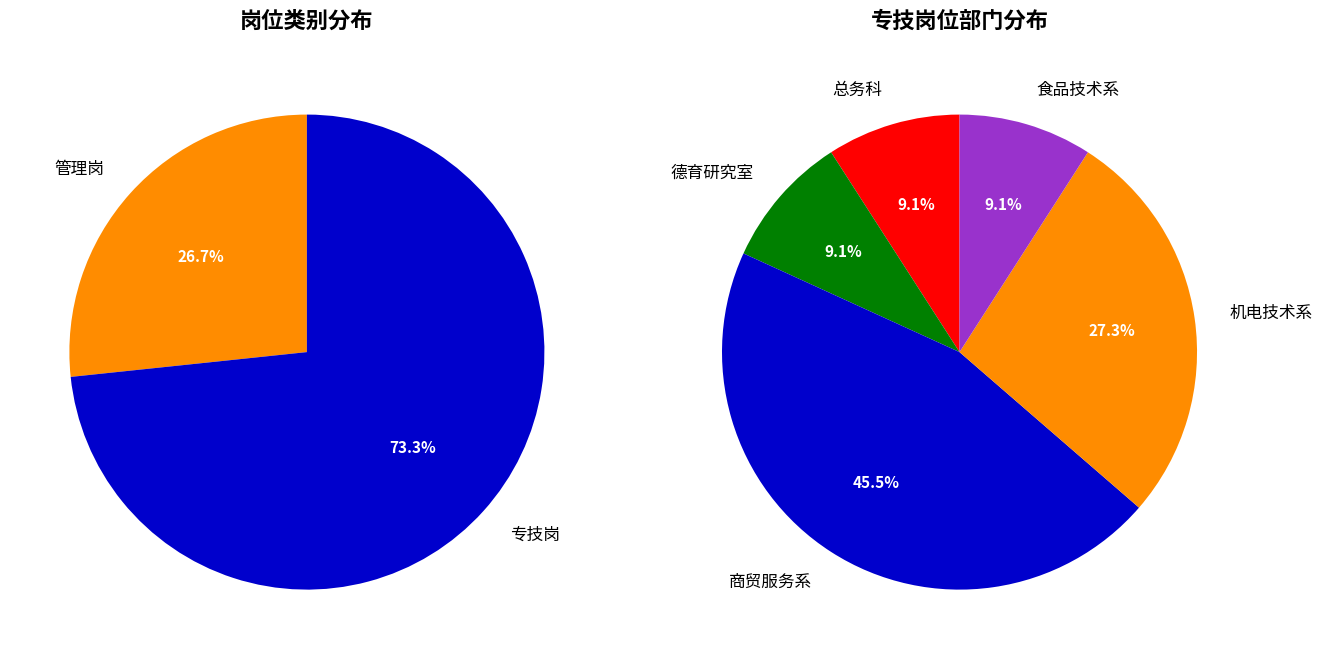

Combined, do 专技岗 and 管理岗 account for over 50%?

Yes